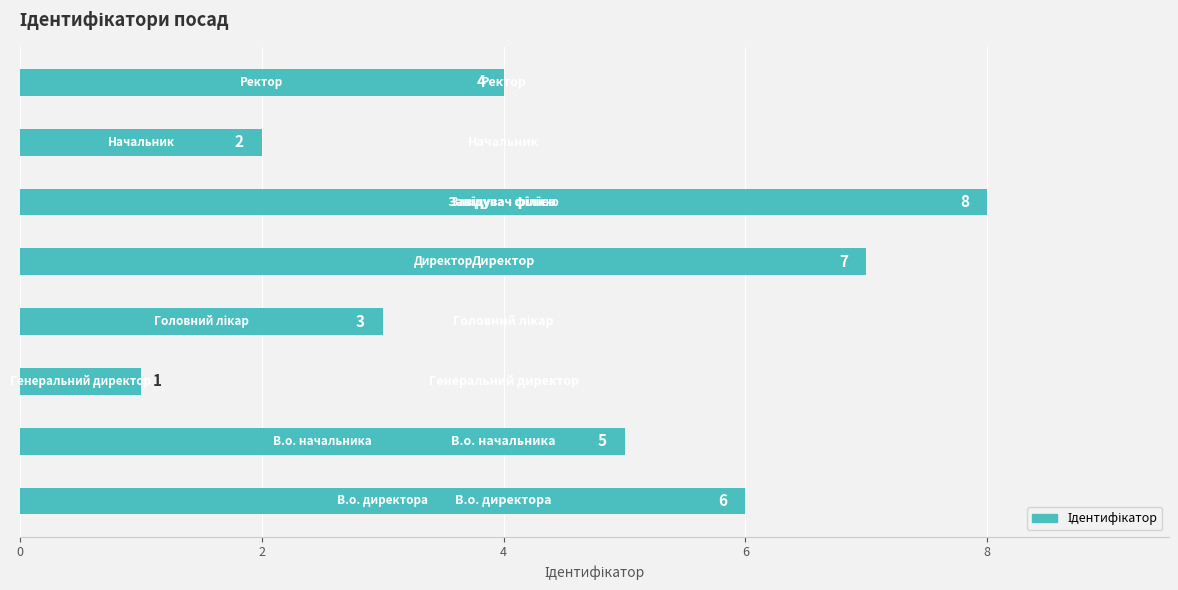

What is the difference between the maximum and second lowest values?

6